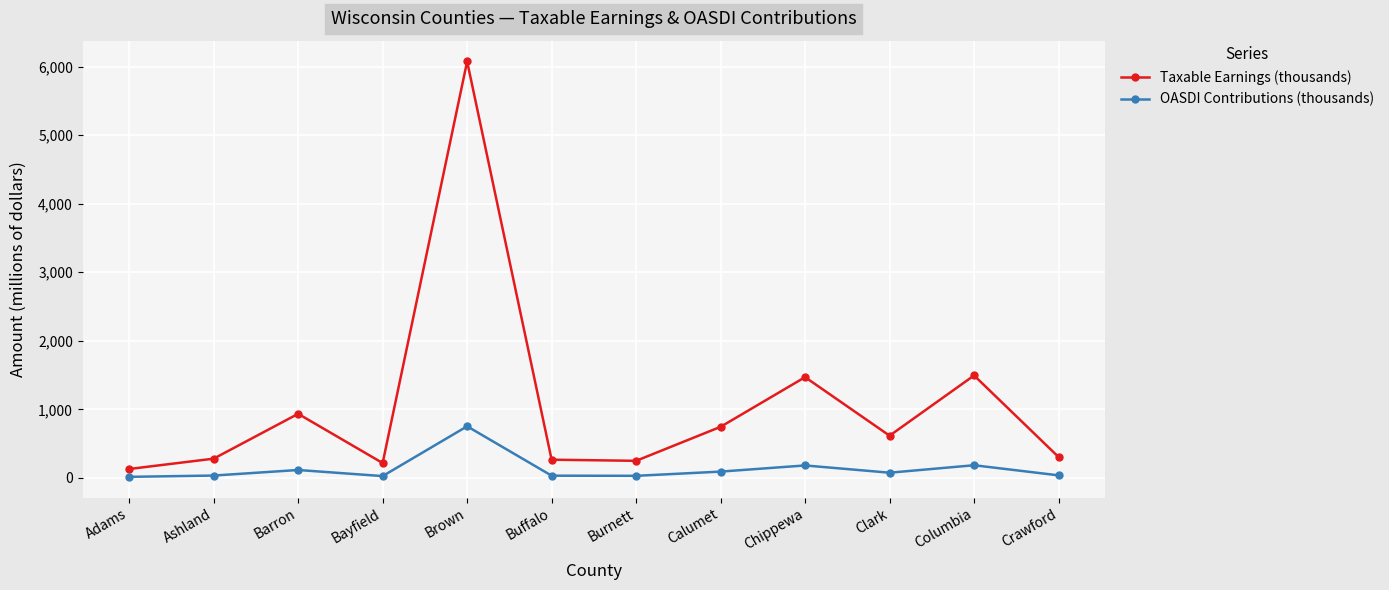

List the series in order of their overall mean, lowest first.

OASDI Contributions (thousands), Taxable Earnings (thousands)